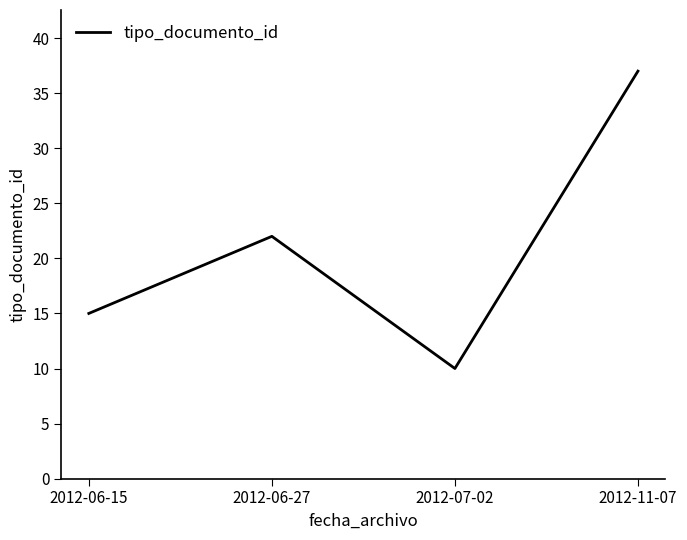

What is the smallest value displayed?

10